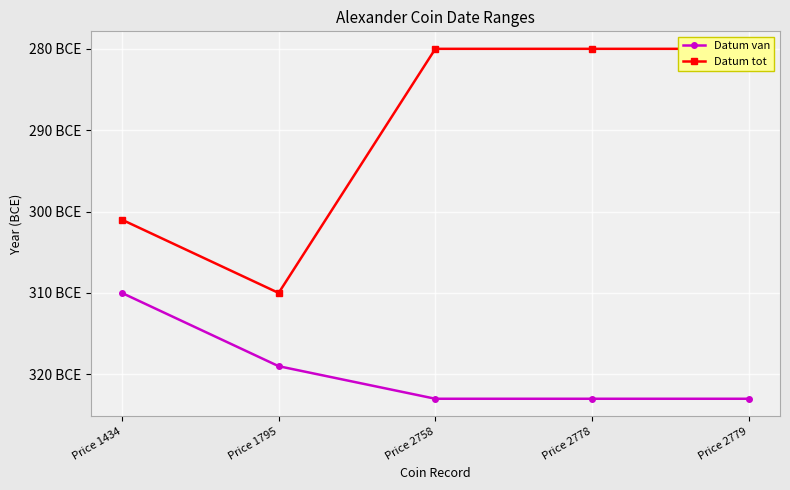

True or false: Datum tot has a value of -301 at Price 1434.

True